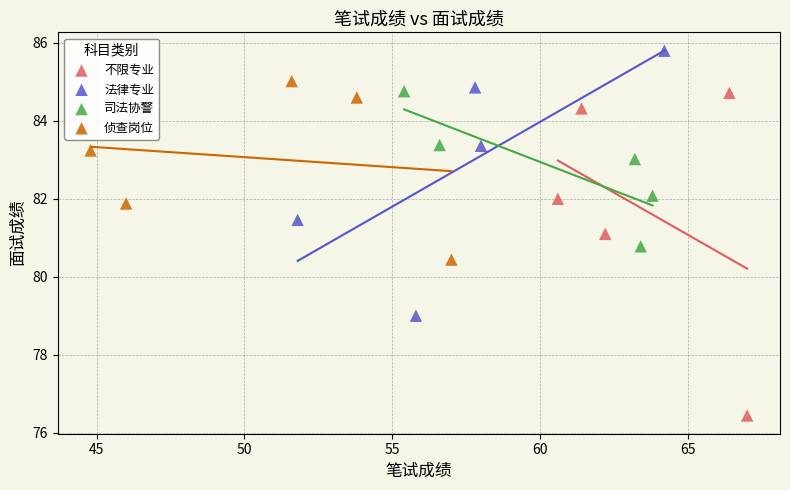

Which series has the widest spread of Y values?

不限专业